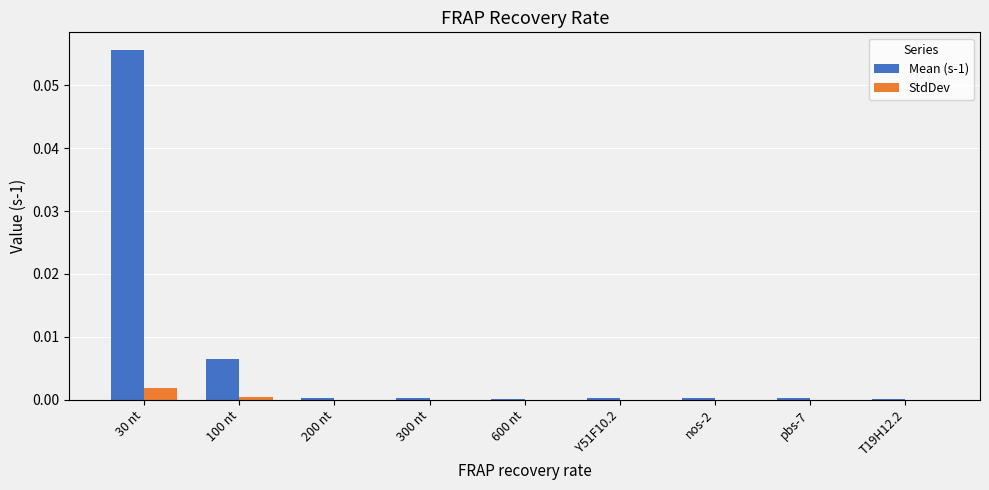

Which label corresponds to the largest value in the chart?

30 nt